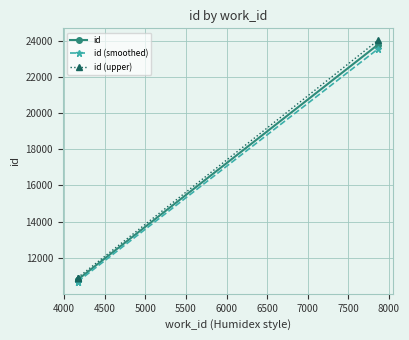

How many distinct data groups are displayed?

3